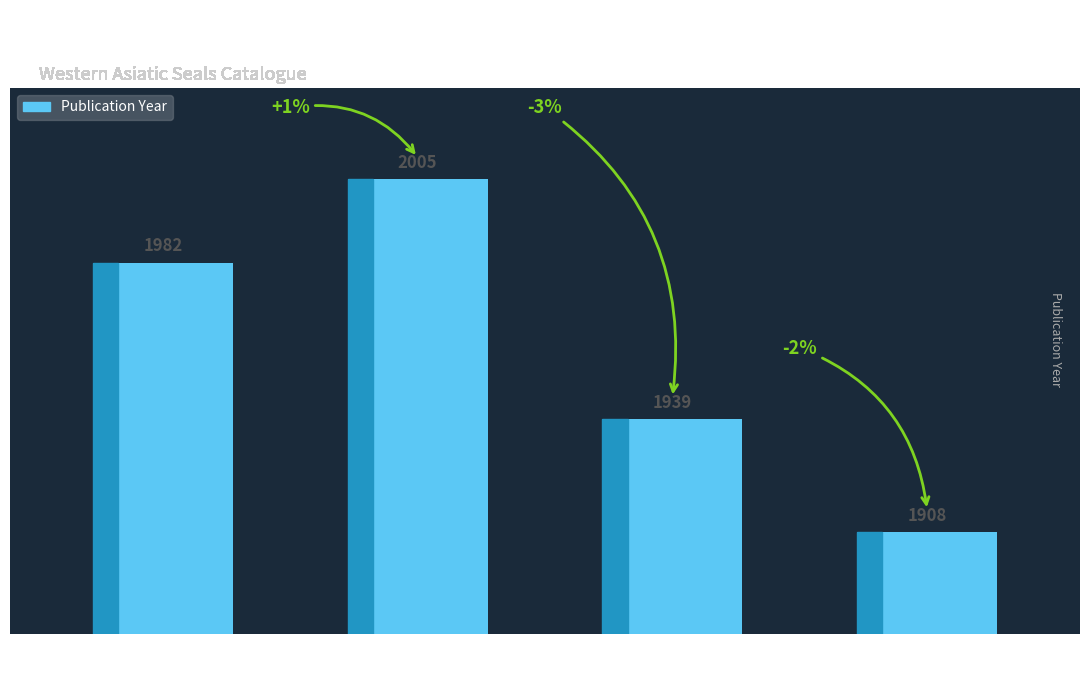

List the labels in order of value, smallest first.

Carnegie, Lady Helena
(1908), Frankfort, Henri
(1939), Collon, Dominique
(1982), Collon, Dominique
(2005)